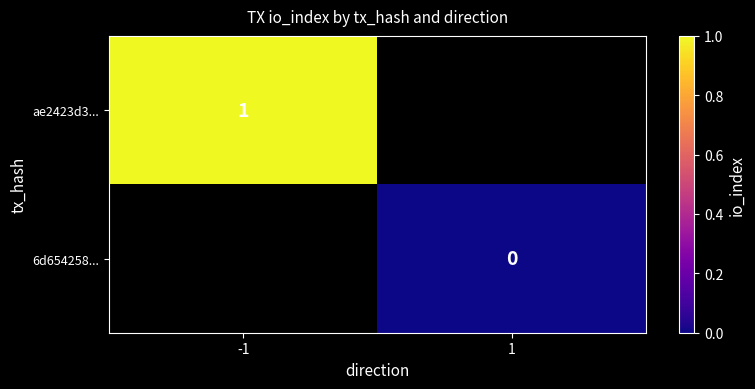

True or false: ae2423d3... has a value of 1 at -1.

True